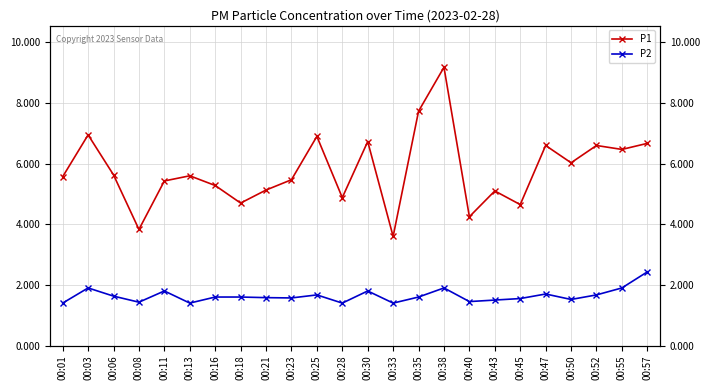

Reading left to right, what are all the values shown in this chart?

P1: 00:01=5.6	00:03=7.0	00:06=5.6	00:08=3.8	00:11=5.4	00:13=5.6	00:16=5.3	00:18=4.7	00:21=5.1	00:23=5.5	00:25=6.9	00:28=4.9	00:30=6.7	00:33=3.6	00:35=7.7	00:38=9.2	00:40=4.2	00:43=5.1	00:45=4.7	00:47=6.6	00:50=6.0	00:52=6.6	00:55=6.5	00:57=6.7
P2: 00:01=1.4	00:03=1.9	00:06=1.6	00:08=1.4	00:11=1.8	00:13=1.4	00:16=1.6	00:18=1.6	00:21=1.6	00:23=1.6	00:25=1.7	00:28=1.4	00:30=1.8	00:33=1.4	00:35=1.6	00:38=1.9	00:40=1.4	00:43=1.5	00:45=1.6	00:47=1.7	00:50=1.5	00:52=1.7	00:55=1.9	00:57=2.4